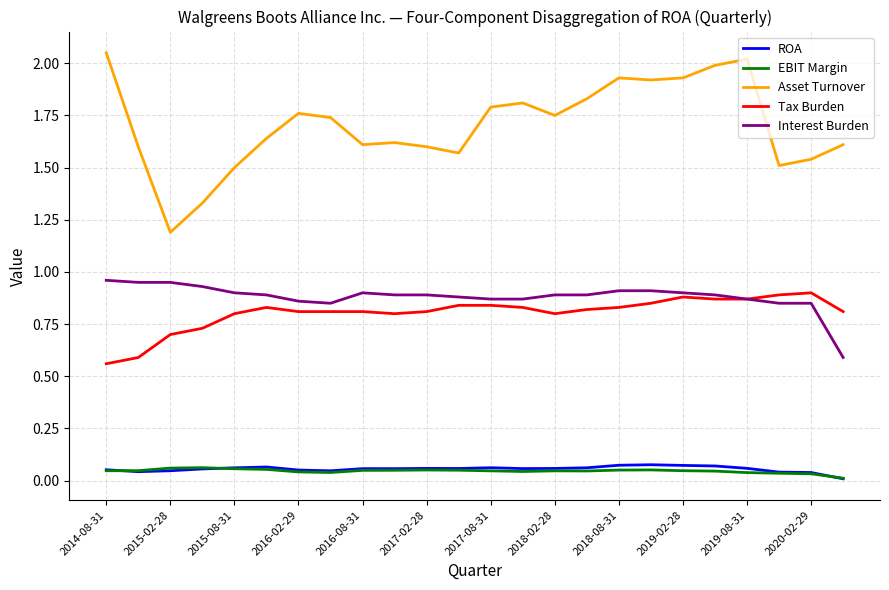

What is the sum of all Interest Burden values?

21.1